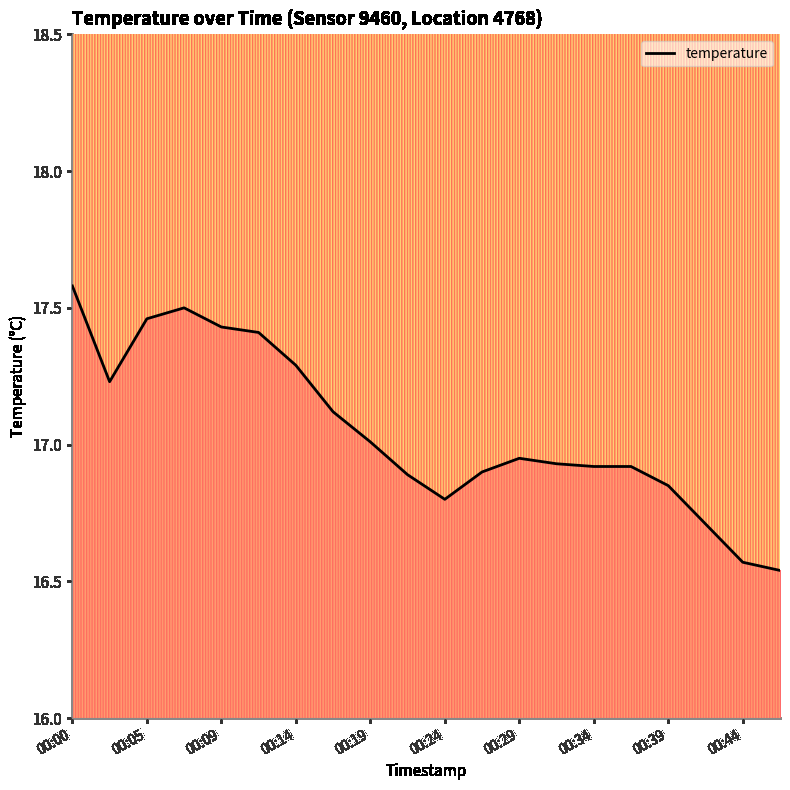

What is the maximum value shown in the chart?

17.6